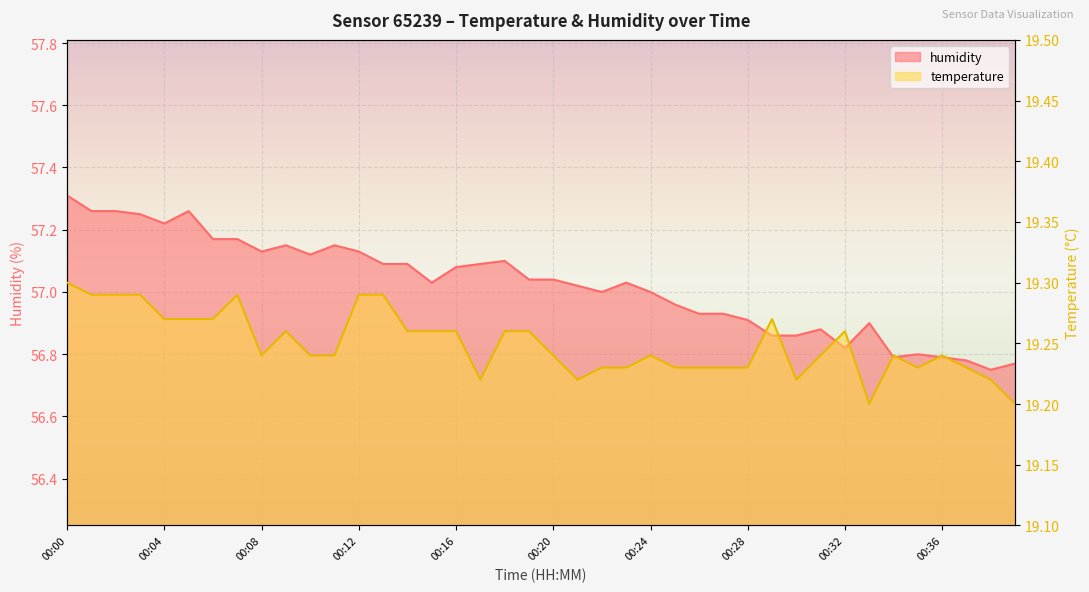

True or false: humidity has more than 1 points higher than both neighbors.

True